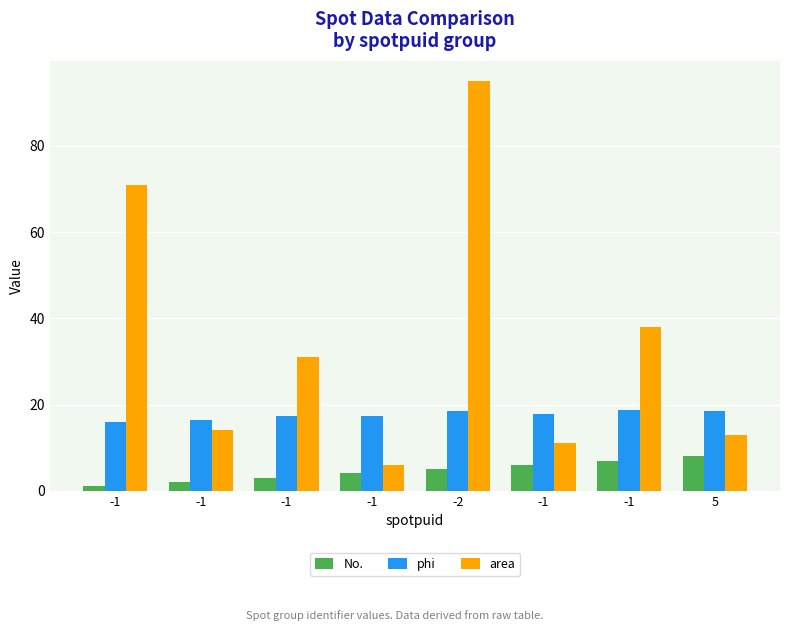

The value of area at -2 is 149.4. True or false?

False